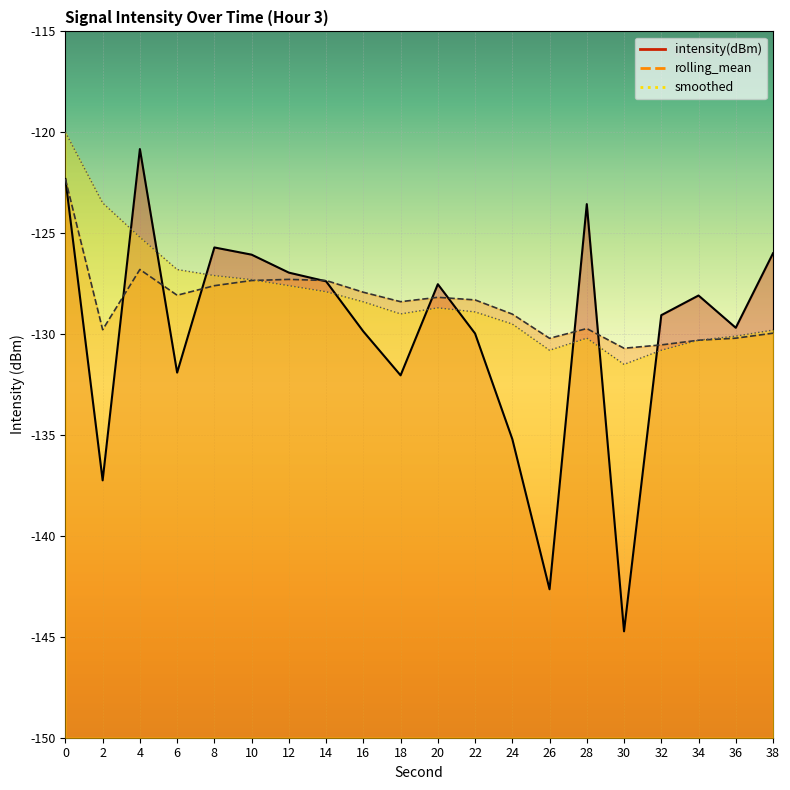

Where do intensity(dBm) and rolling_mean first cross each other?

2 and 4